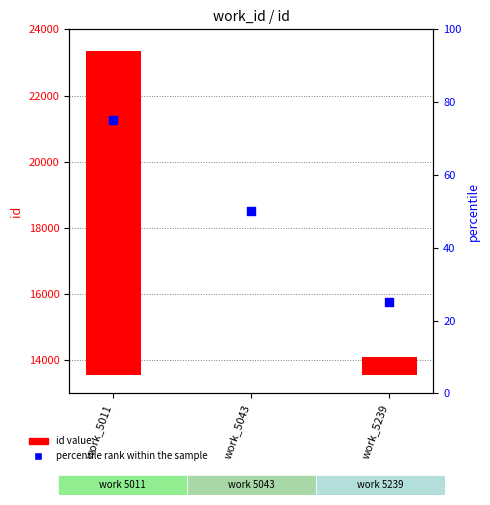

What is the ratio of the value at work_5239 to the value at work_5043?

0.5